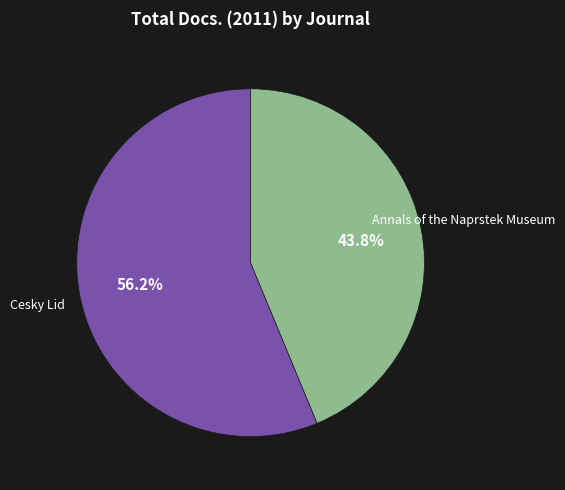

Which category has the smallest portion of the pie?

Annals of the Naprstek Museum